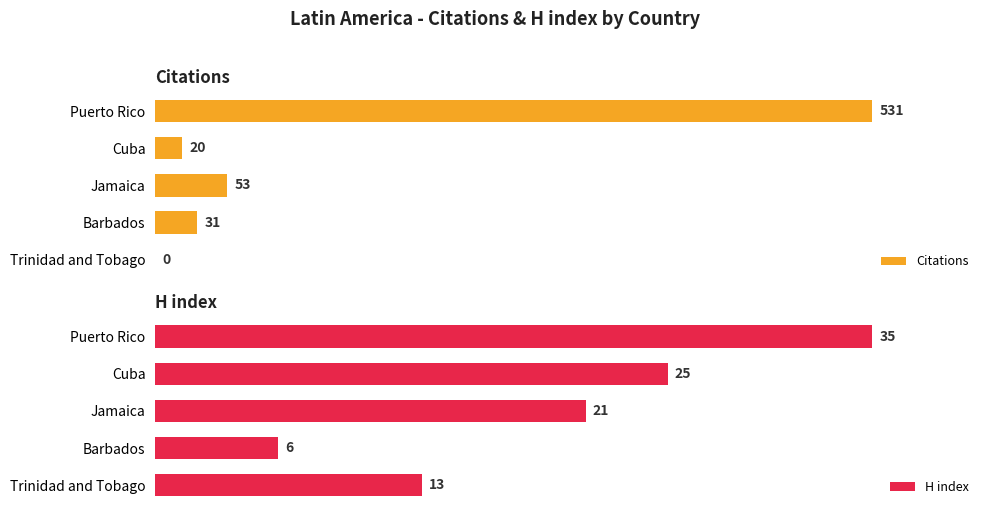

How many values in the H index series are below 21?

2